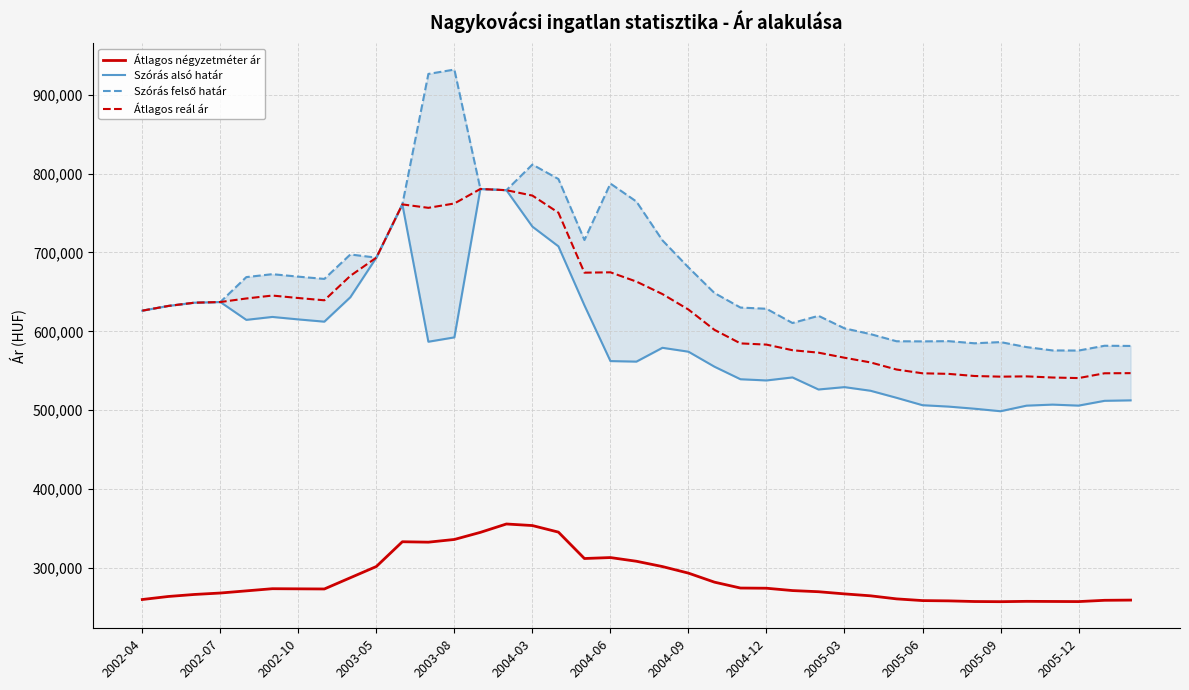

In Átlagos reál ár, how many points are higher than both neighbors (excluding endpoints)?

5